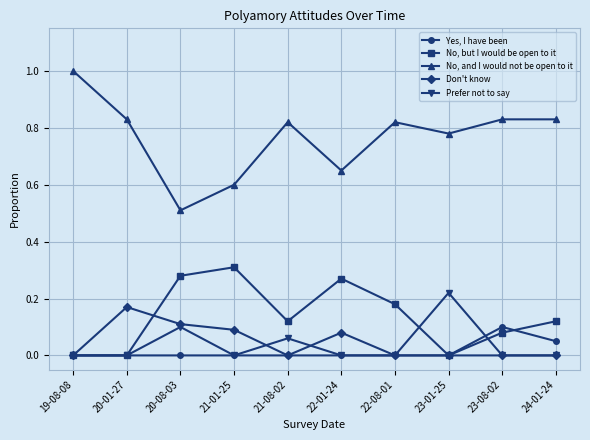

Which series has the widest spread of values?

No, and I would not be open to it